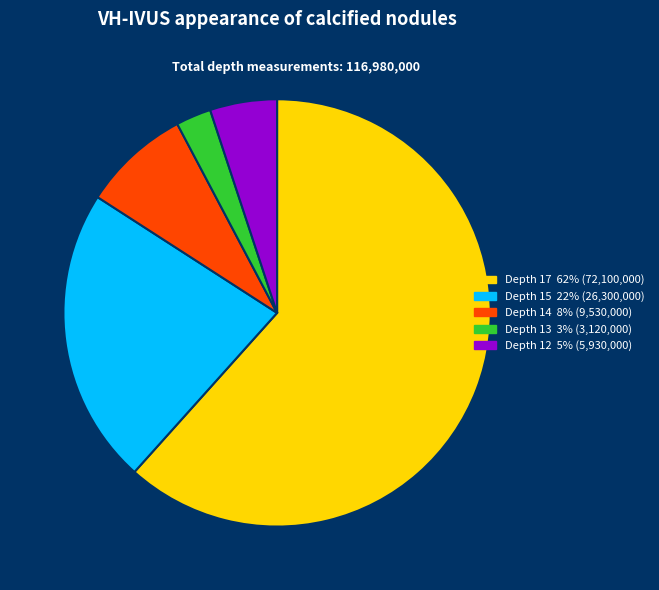

The Depth 13 slice represents 3% of the pie. True or false?

True